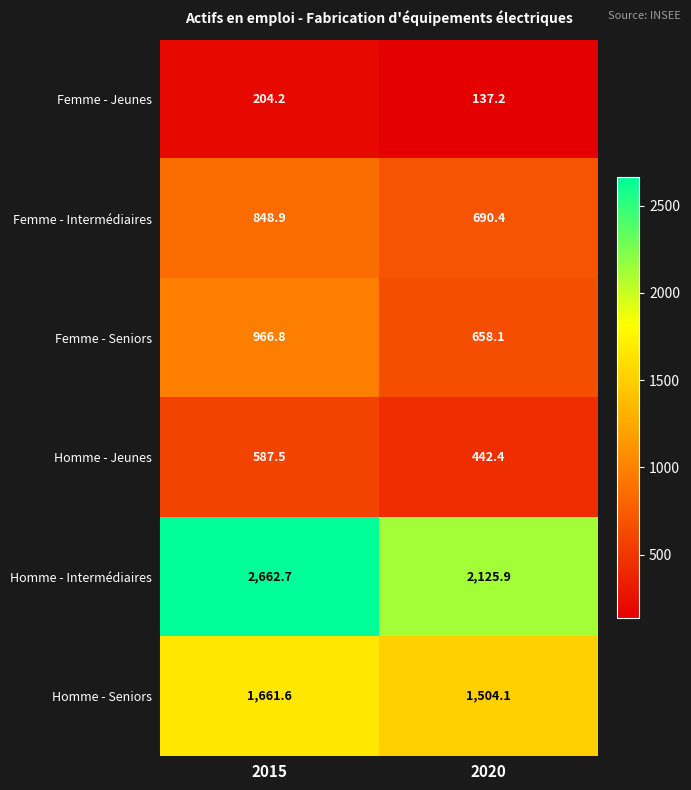

Reading right to left, list all the values displayed in this chart.

Femme - Jeunes: 2020=137.2	2015=204.2
Femme - Intermédiaires: 2020=690.4	2015=848.9
Femme - Seniors: 2020=658.1	2015=966.8
Homme - Jeunes: 2020=442.4	2015=587.5
Homme - Intermédiaires: 2020=2125.9	2015=2662.7
Homme - Seniors: 2020=1504.1	2015=1661.6